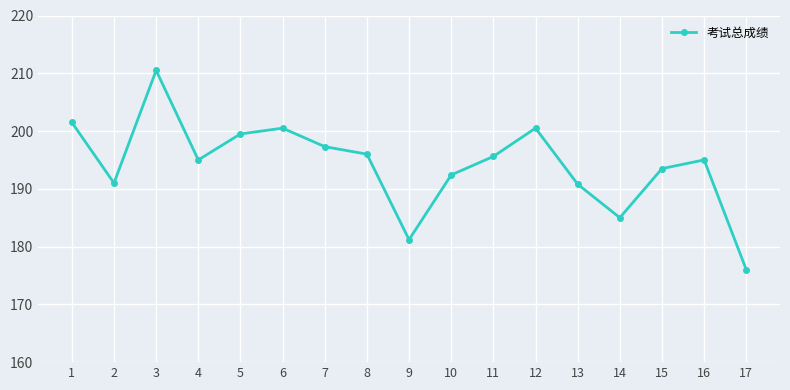

Between 13 and 17, which is larger?

13